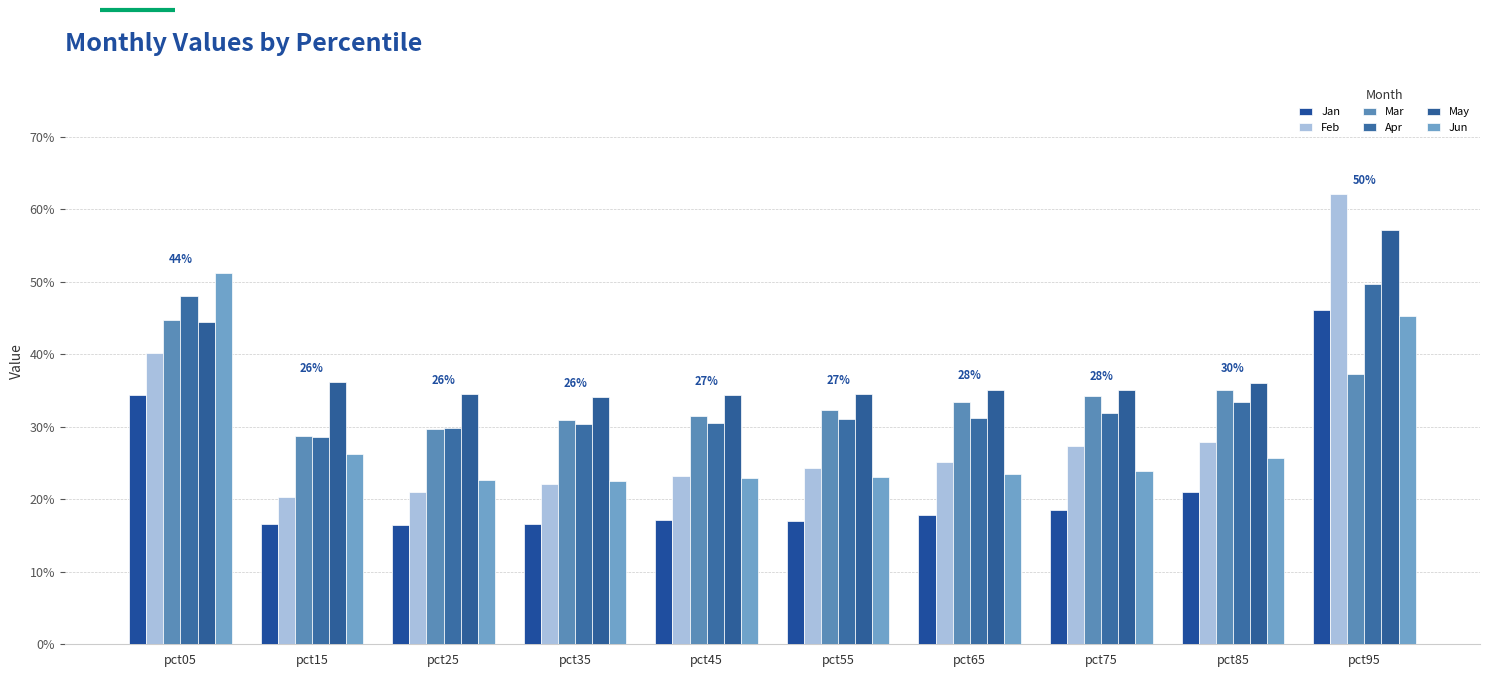

Read the Apr value at pct95.

0.5